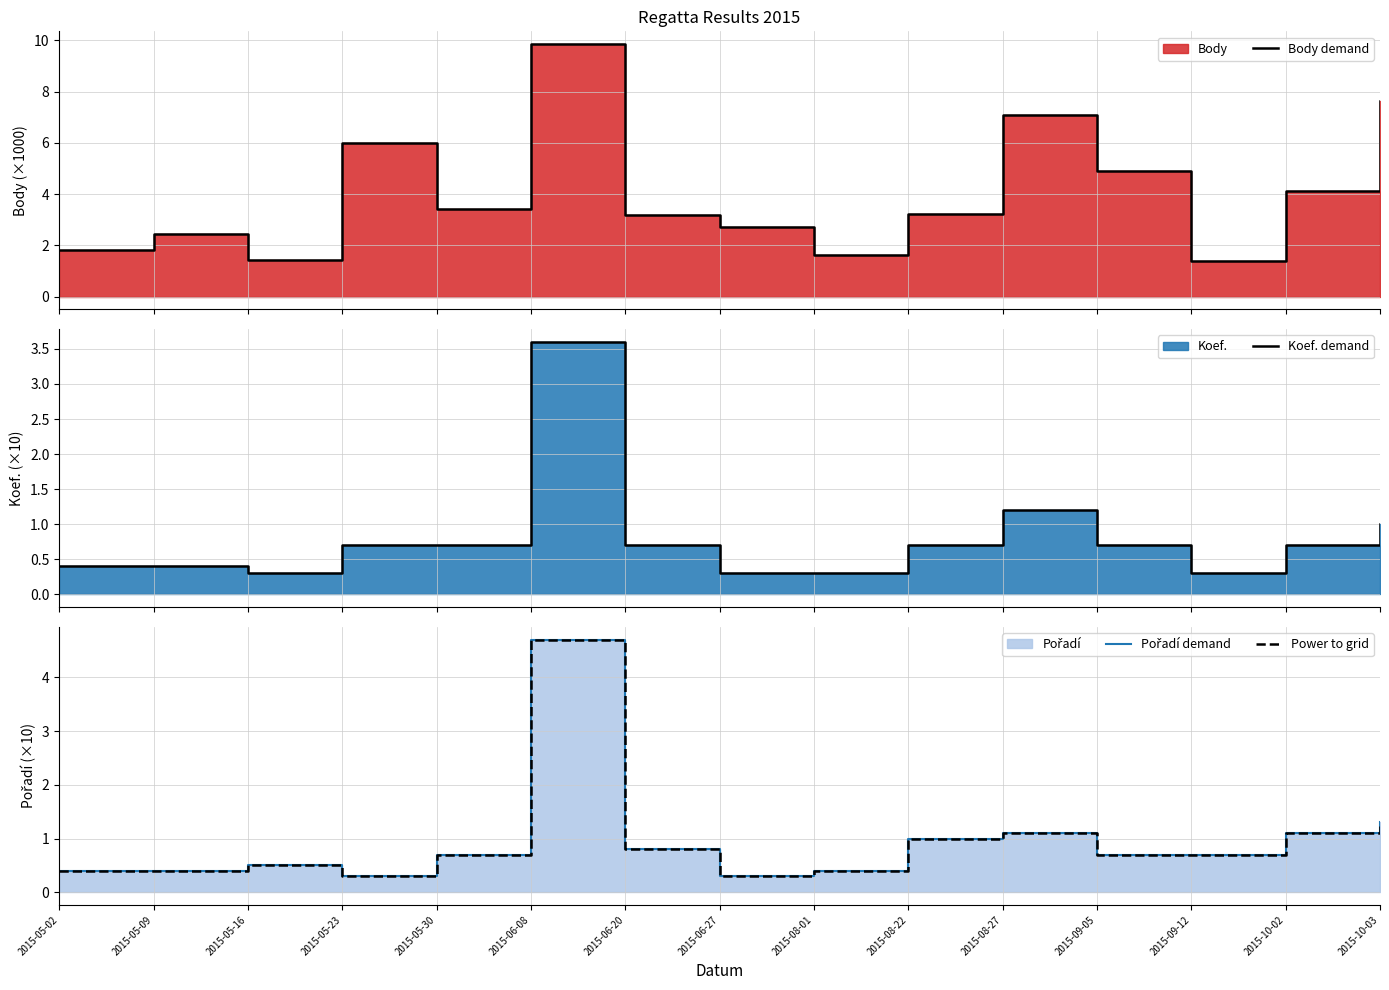

Does the chart have visible grid lines?

Yes